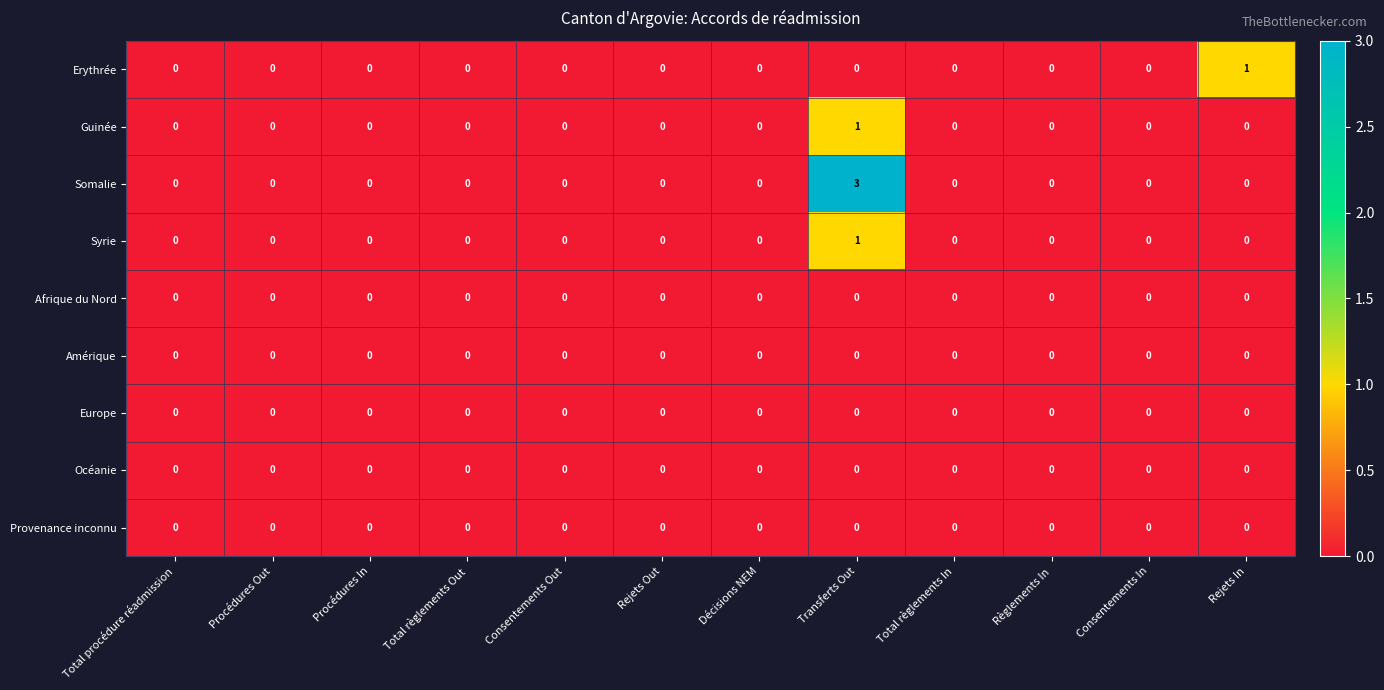

Is it true that Guinée equals 0 at Décisions NEM?

True